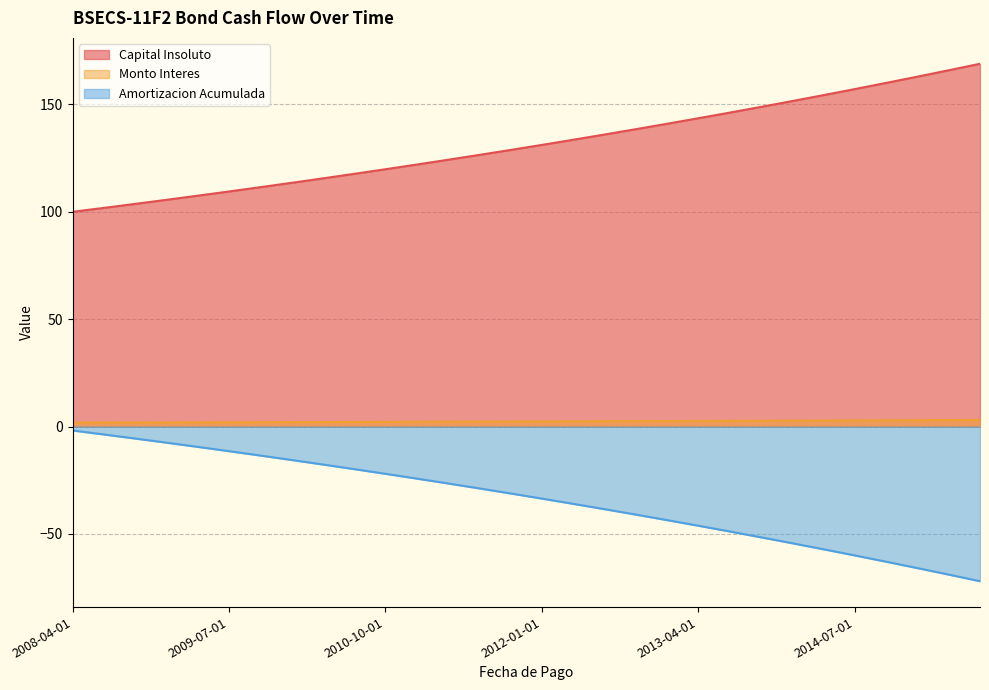

Read the Capital Insoluto value at 2012-07-01.

136.0